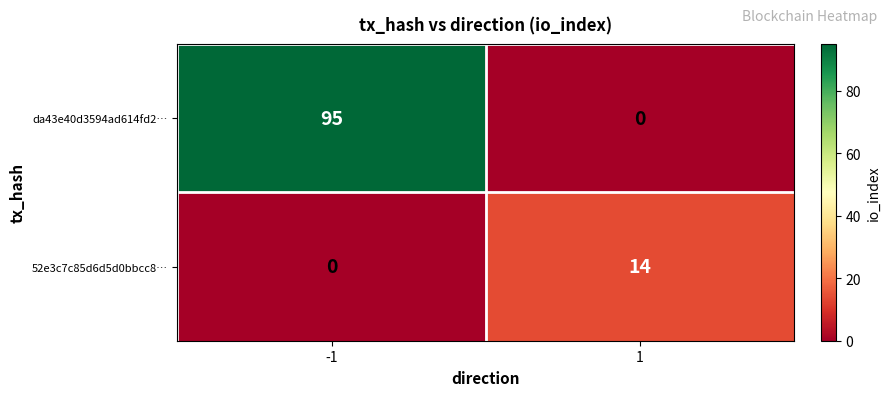

What is the maximum value for da43e40d3594ad614fd2…?

95